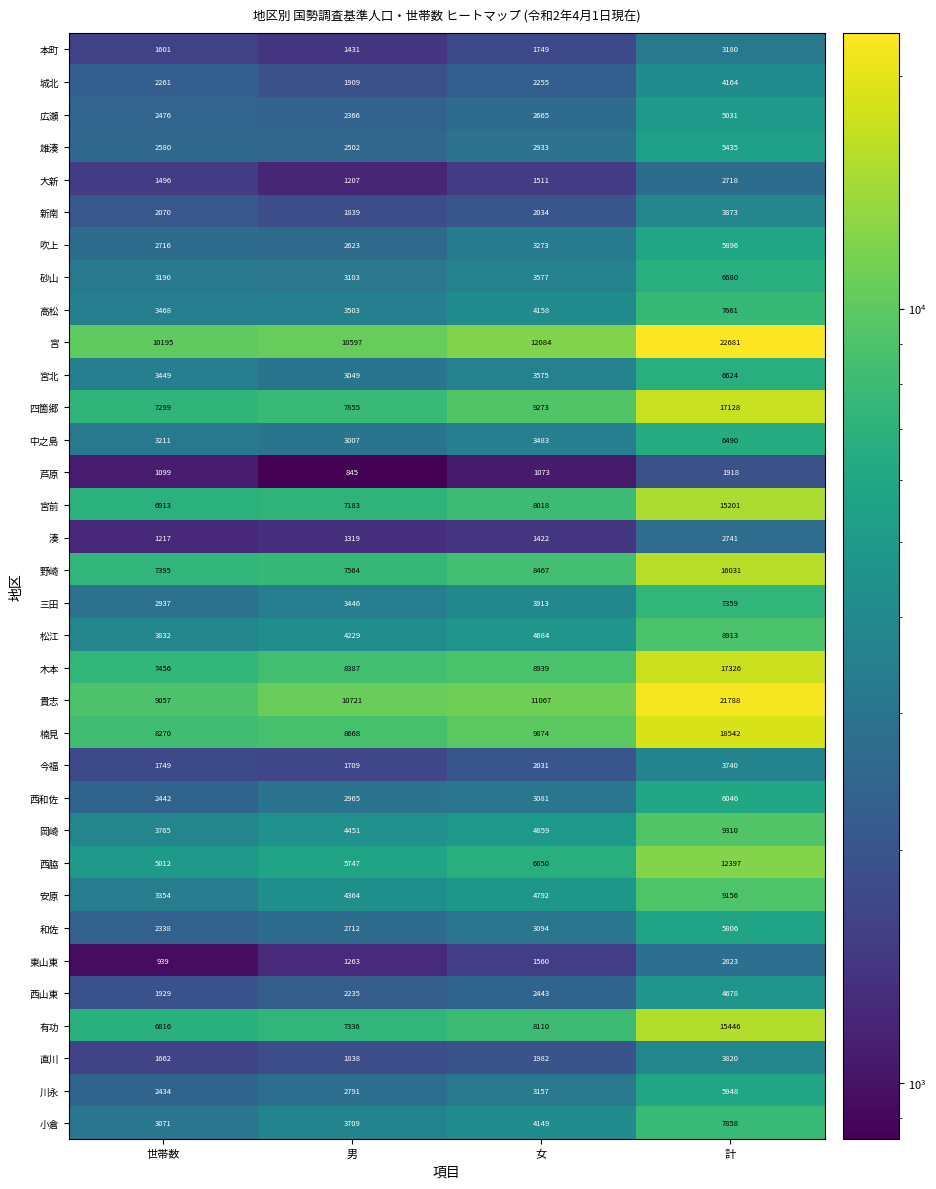

Rank the series by their maximum value, from lowest to highest.

芦原, 大新, 湊, 東山東, 本町, 今福, 直川, 新南, 城北, 西山東, 広瀬, 雄湊, 和佐, 吹上, 川永, 西和佐, 中之島, 宮北, 砂山, 三田, 高松, 小倉, 松江, 安原, 岡崎, 西脇, 宮前, 有功, 野崎, 四箇郷, 木本, 楠見, 貴志, 宮